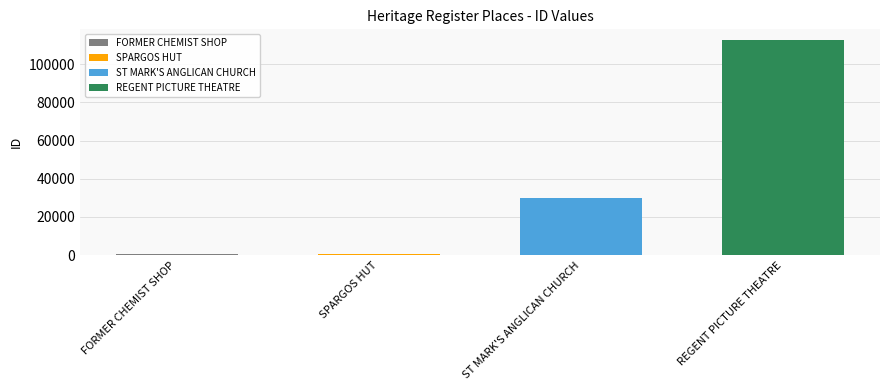

What is the change in value from ST MARK'S ANGLICAN CHURCH to REGENT PICTURE THEATRE?

+82551